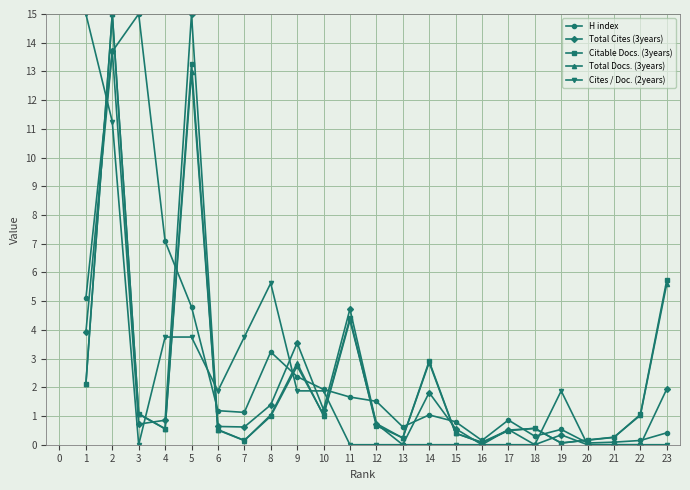

True or false: Total Cites (3years) has a value of 9.5 at 16.

False